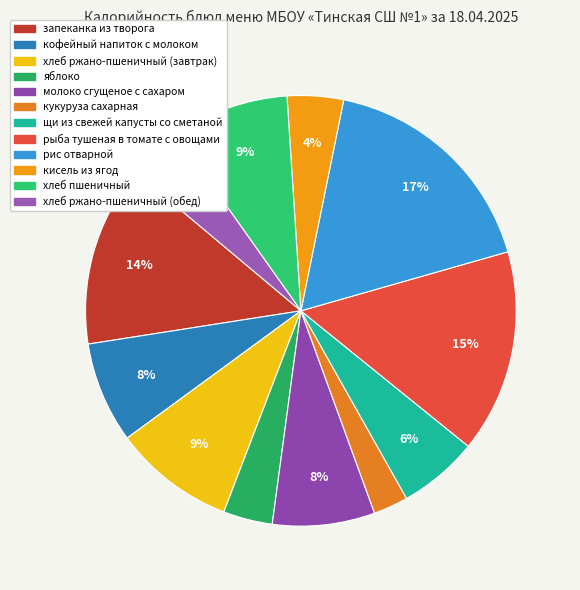

Is there a majority slice in this chart?

No